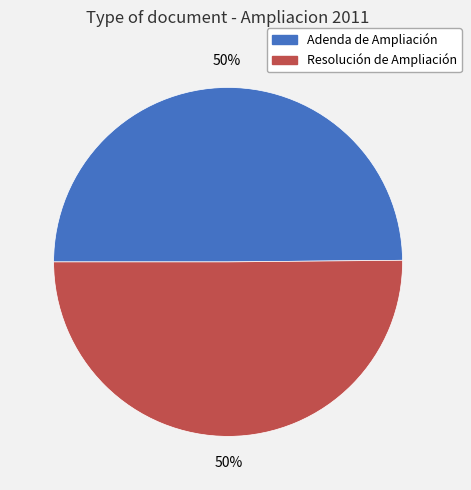

Do Adenda de Ampliación and Resolución de Ampliación together represent more than half of the pie?

Yes